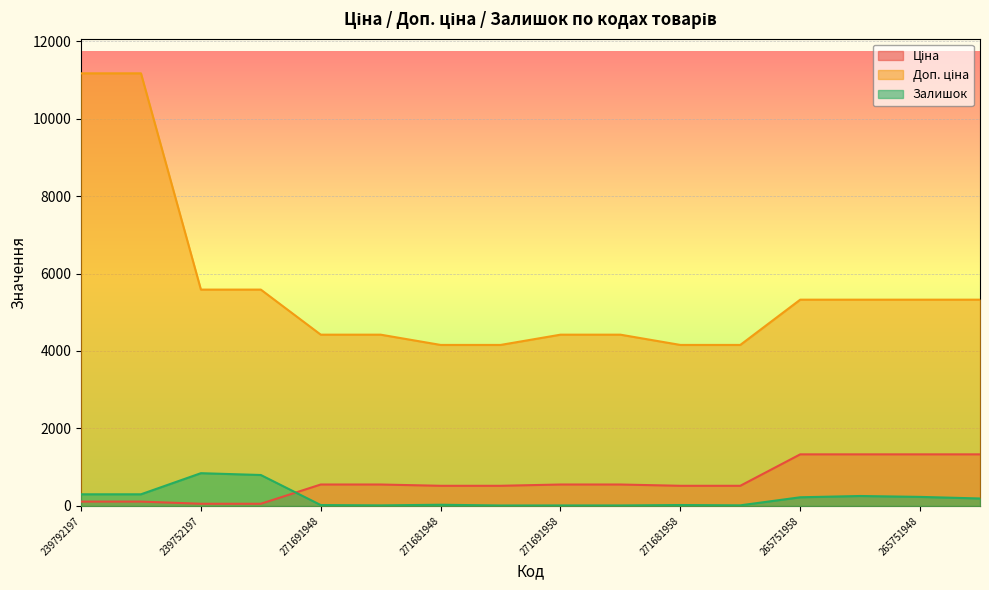

Rank the categories by Ціна value from lowest to highest.

239752197, 239752196, 239792197, 239792196, 271681948, 271681942, 271681958, 271681953, 271691948, 271691942, 271691958, 271691953, 265751958, 265751953, 265751948, 265751942